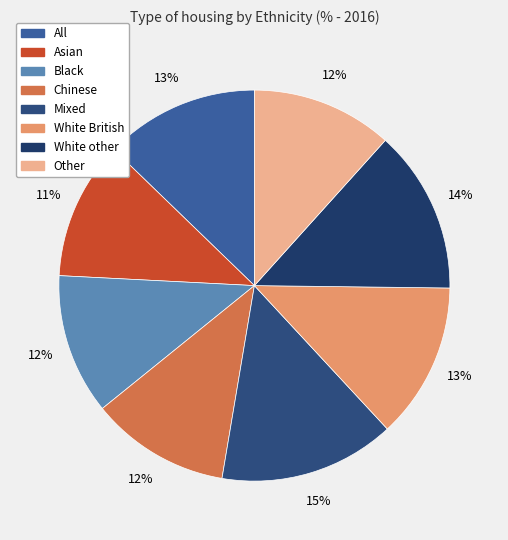

Does any single category account for the majority?

No